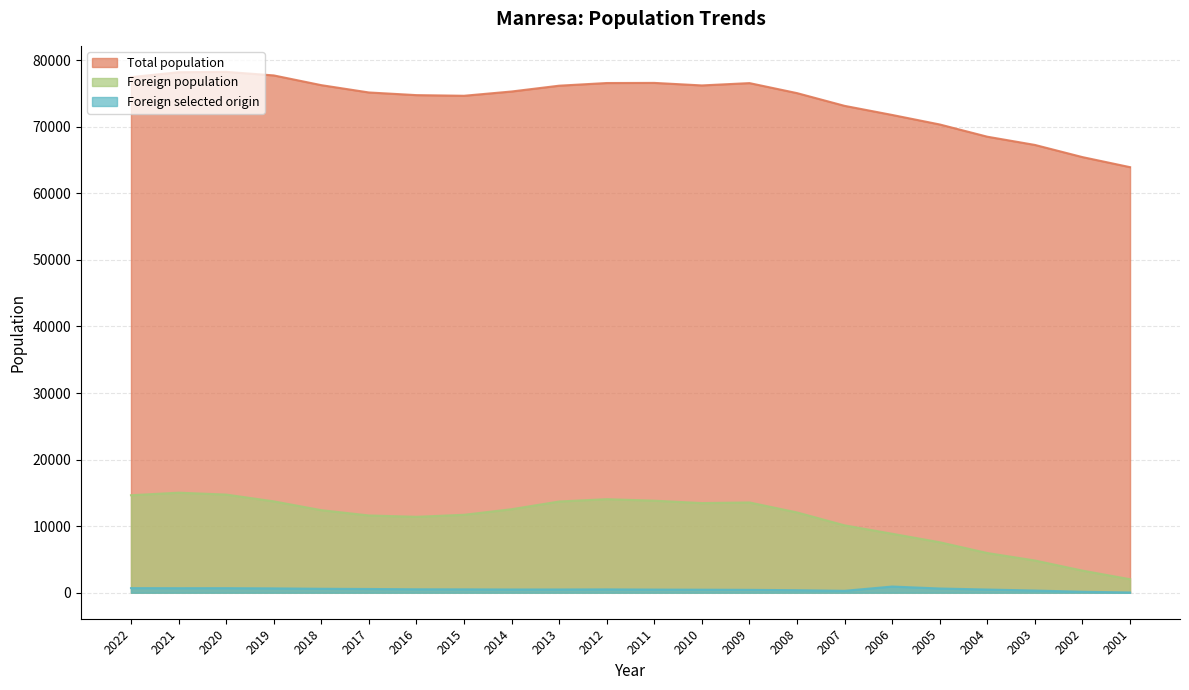

What is the difference between the second highest and second lowest values in the Foreign selected origin series?

545